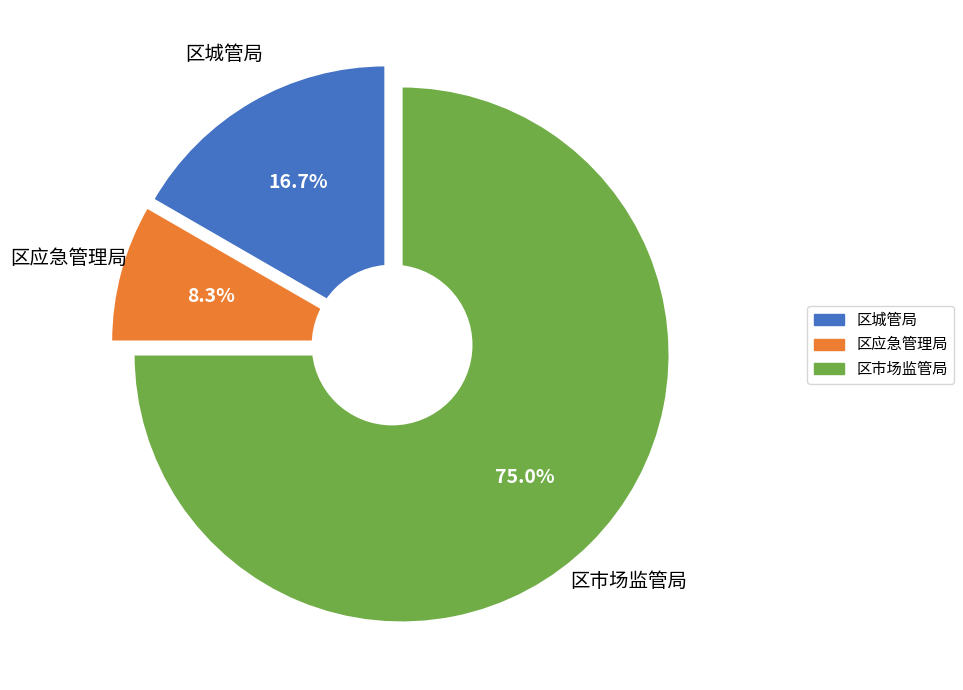

Is the sum of 区市场监管局 and 区城管局 greater than half?

Yes